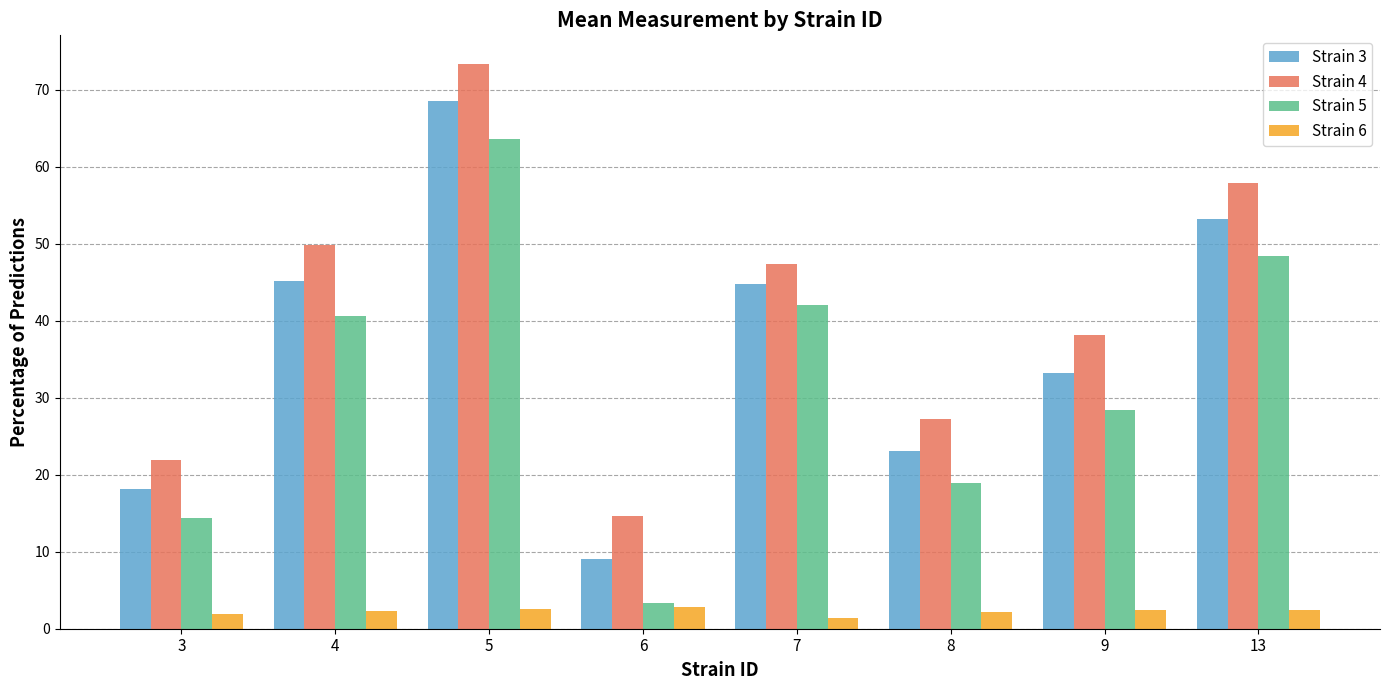

Rank the series by their maximum value, from lowest to highest.

Strain 6, Strain 5, Strain 3, Strain 4